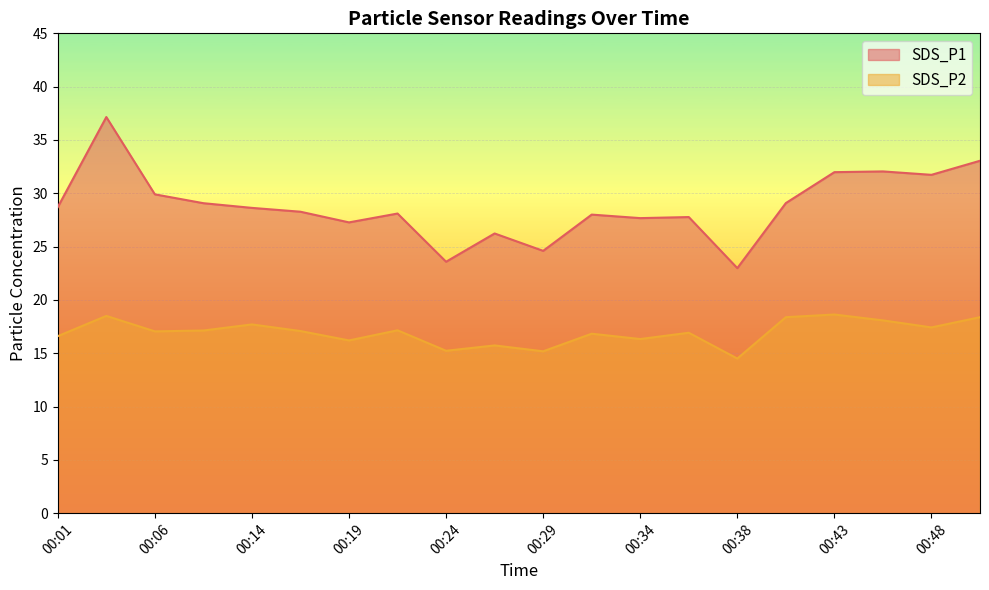

True or false: SDS_P2 has a value of 17.1 at 00:06.

True